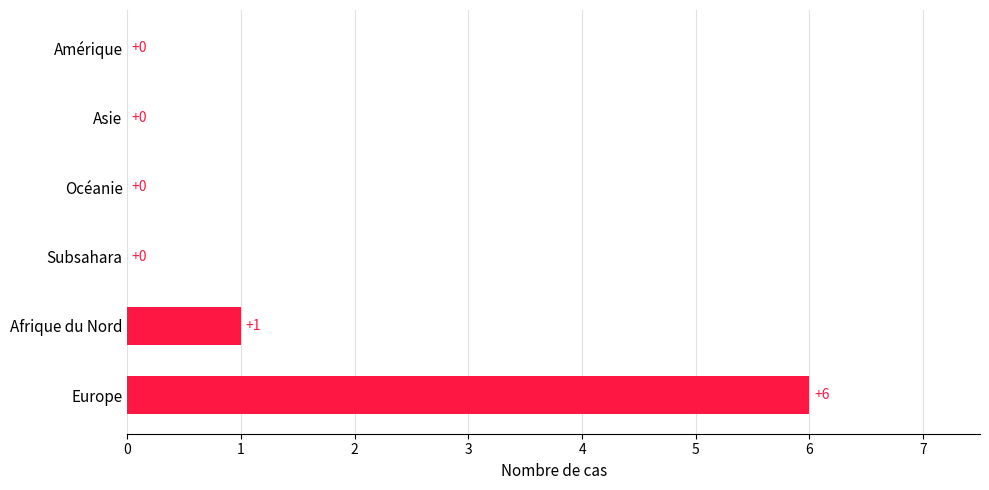

True or false: the data shows 0 at Subsahara.

True